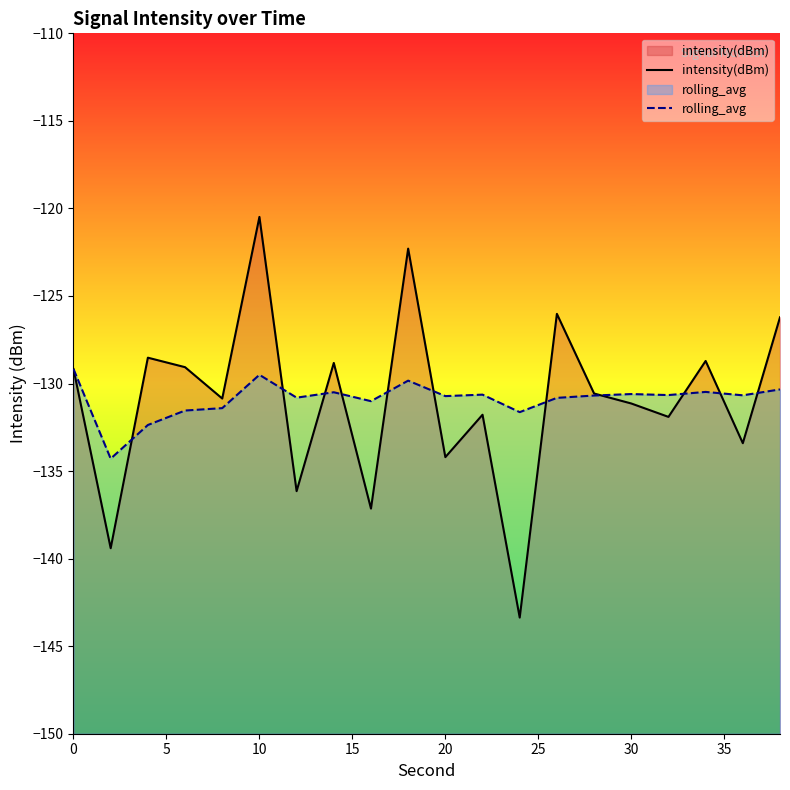

Rank the series by their maximum value, from highest to lowest.

intensity(dBm), rolling_avg